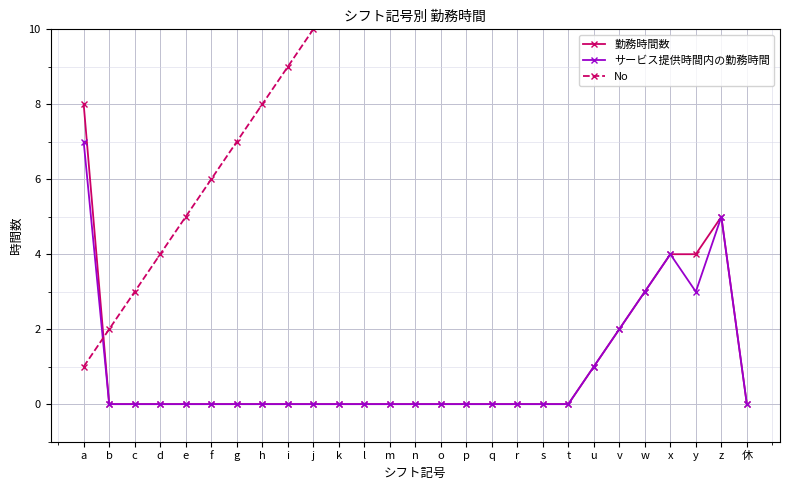

What is the total value across all series at p?

16